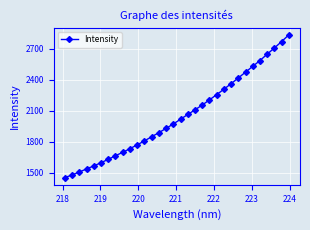

True or false: the data has more than 2 interior local peaks.

False